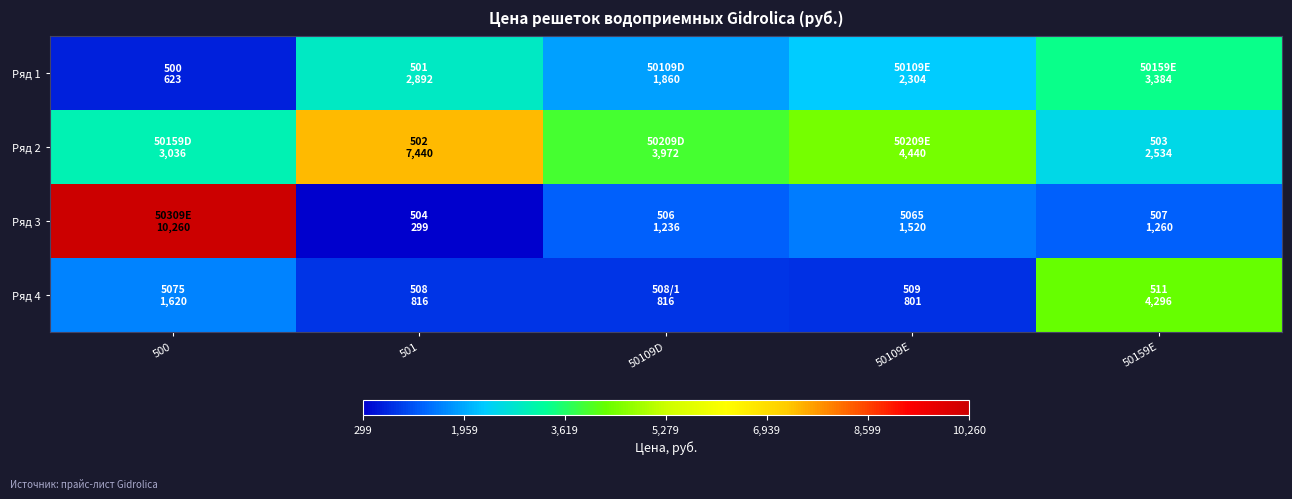

Which series has the largest range (max minus min)?

Ряд 3